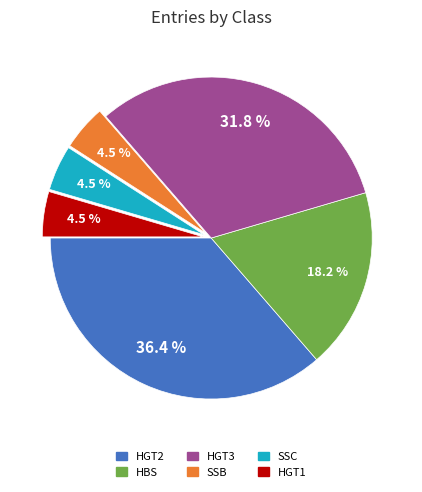

Do SSB and HGT3 together represent more than half of the pie?

No